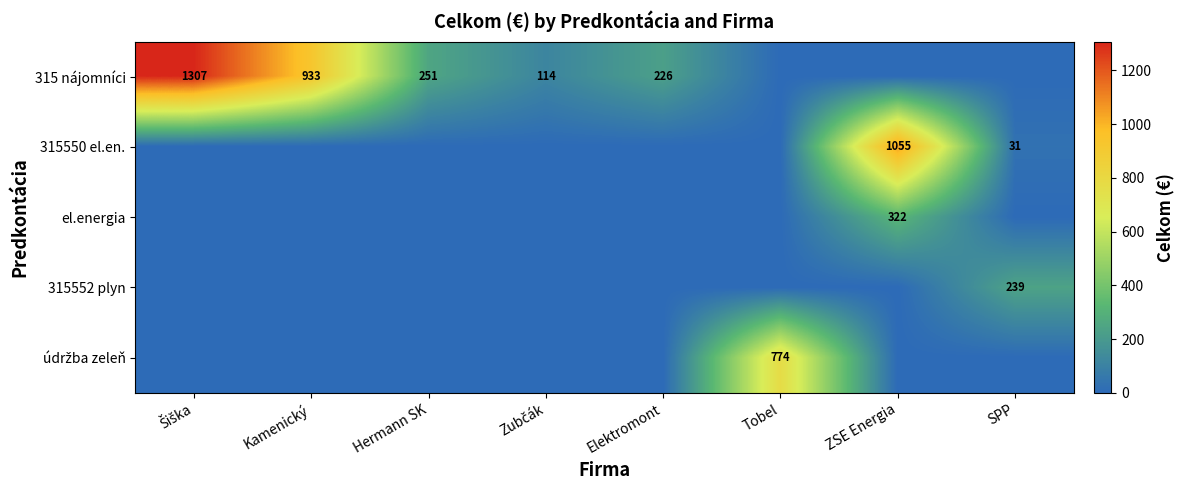

True or false: 315552 plyn has a value of 70 at SPP.

False